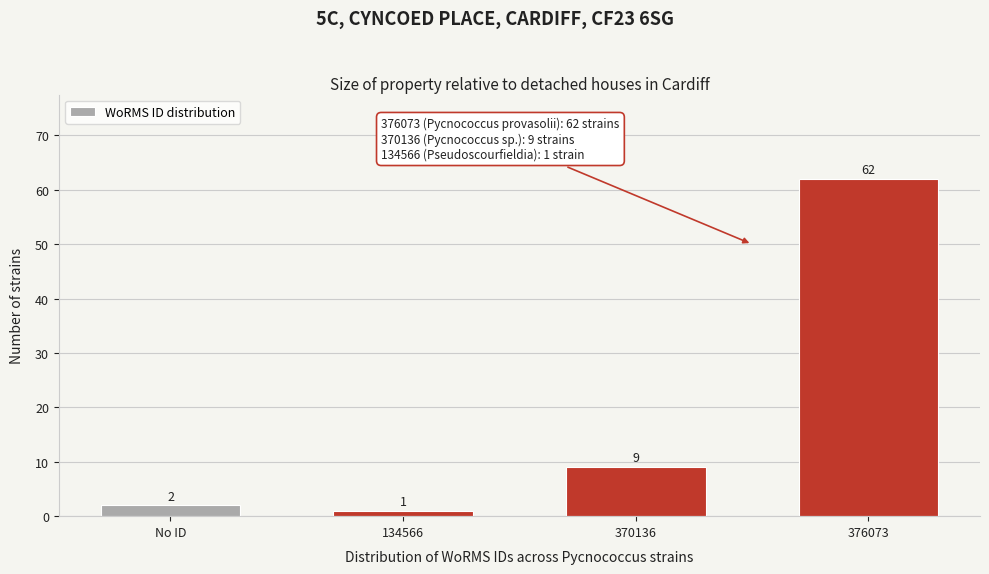

Reading right to left, extract all data points from this chart.

376073=62	370136=9	134566=1	No ID=2